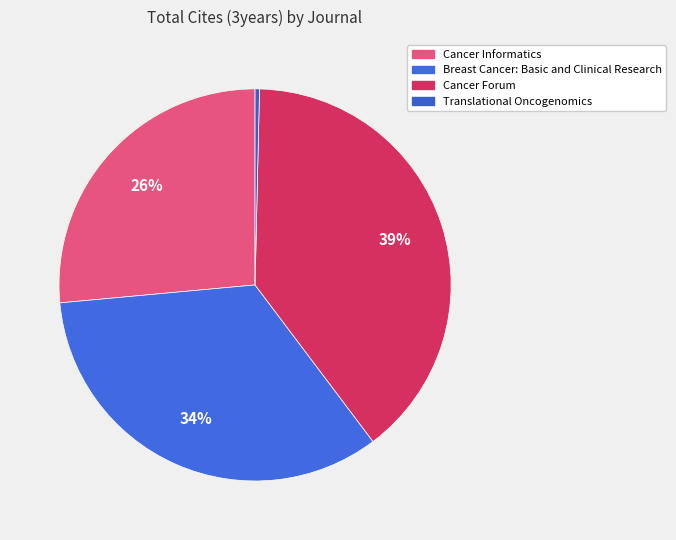

Is there a majority slice in this chart?

No